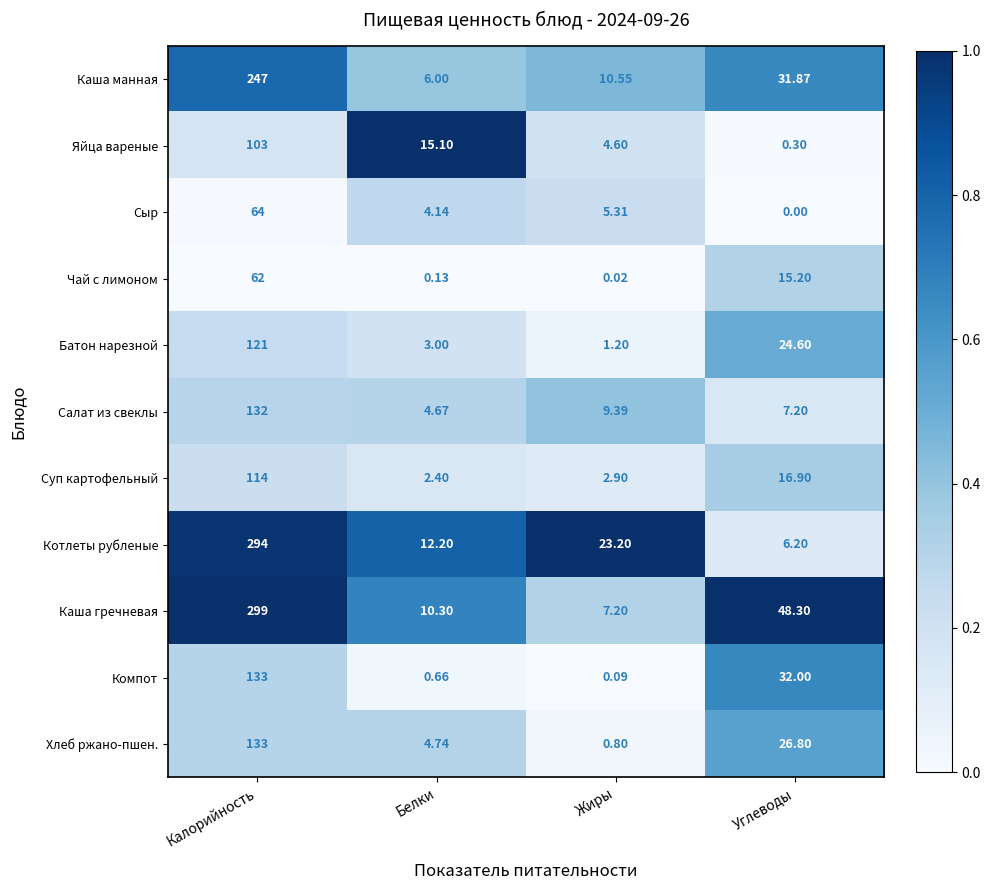

Rank the series at Жиры from lowest to highest value.

Чай с лимоном, Компот, Хлеб ржано-пшен., Батон нарезной, Суп картофельный, Яйца вареные, Сыр, Каша гречневая, Салат из свеклы, Каша манная, Котлеты рубленые